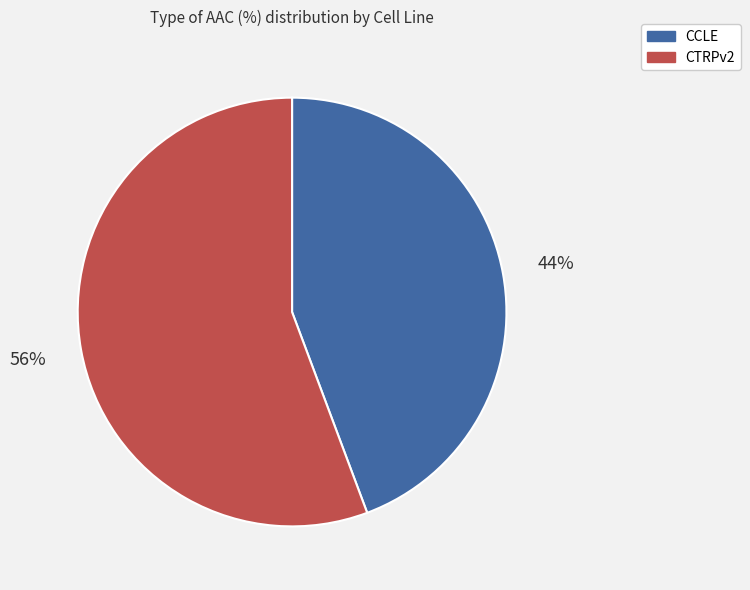

What is the ratio of the value at CCLE to the value at CTRPv2?

0.8